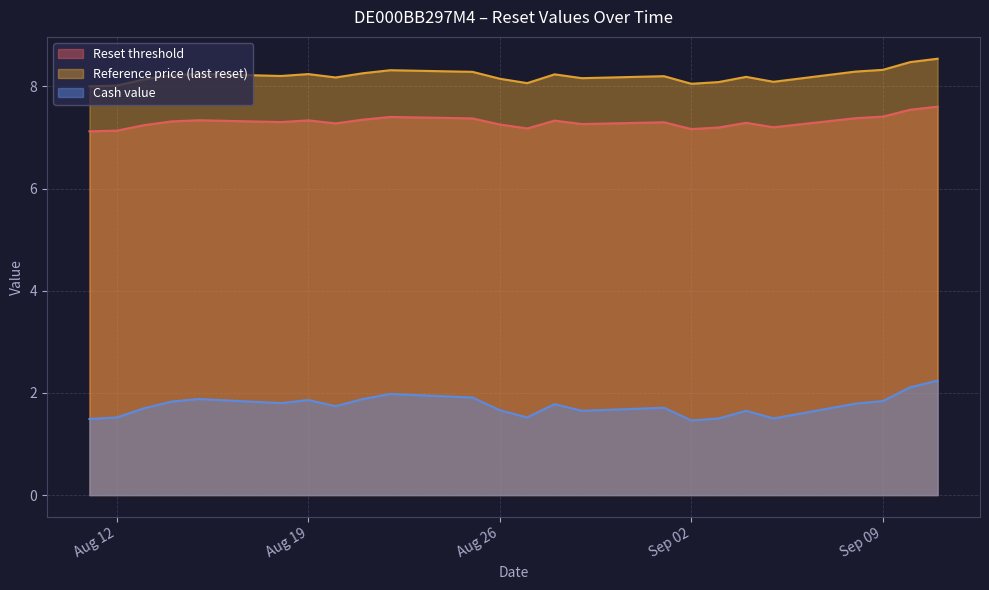

What is the average value of the Reset threshold series?

7.3